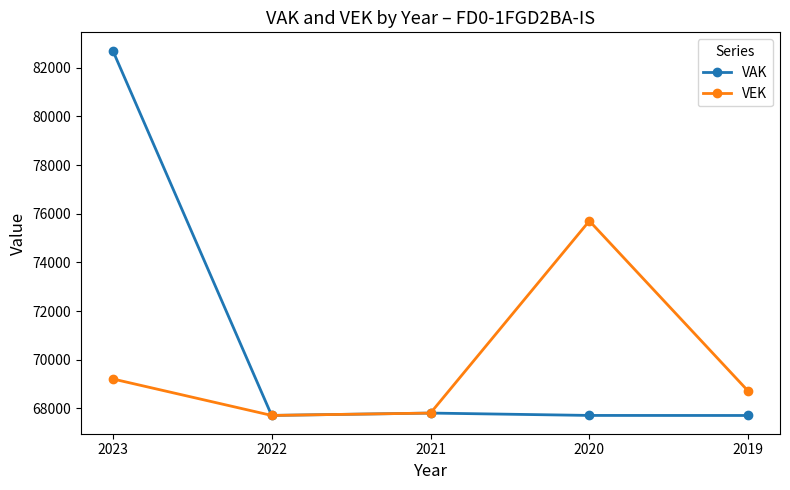

What are all the series names shown in the legend?

VAK, VEK